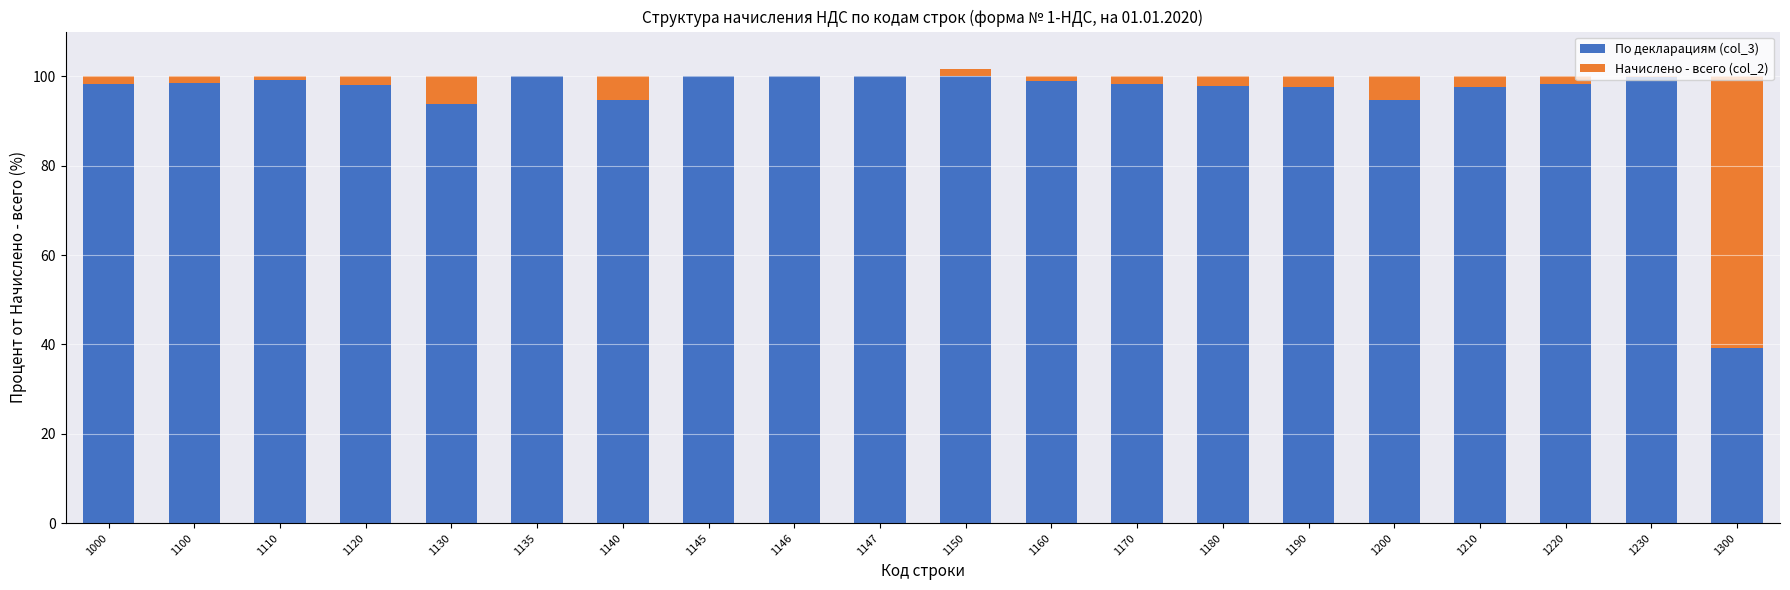

At which label does По декларациям (col_3) reach its minimum?

1300